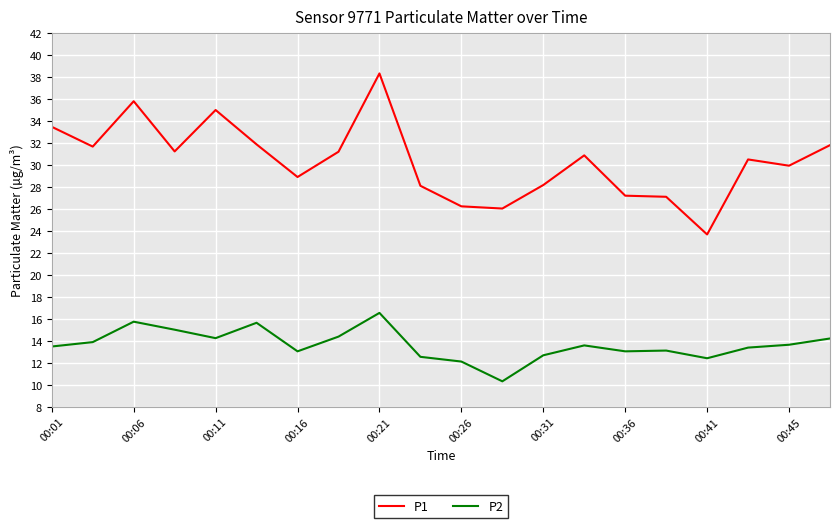

Which series has the widest spread of values?

P1